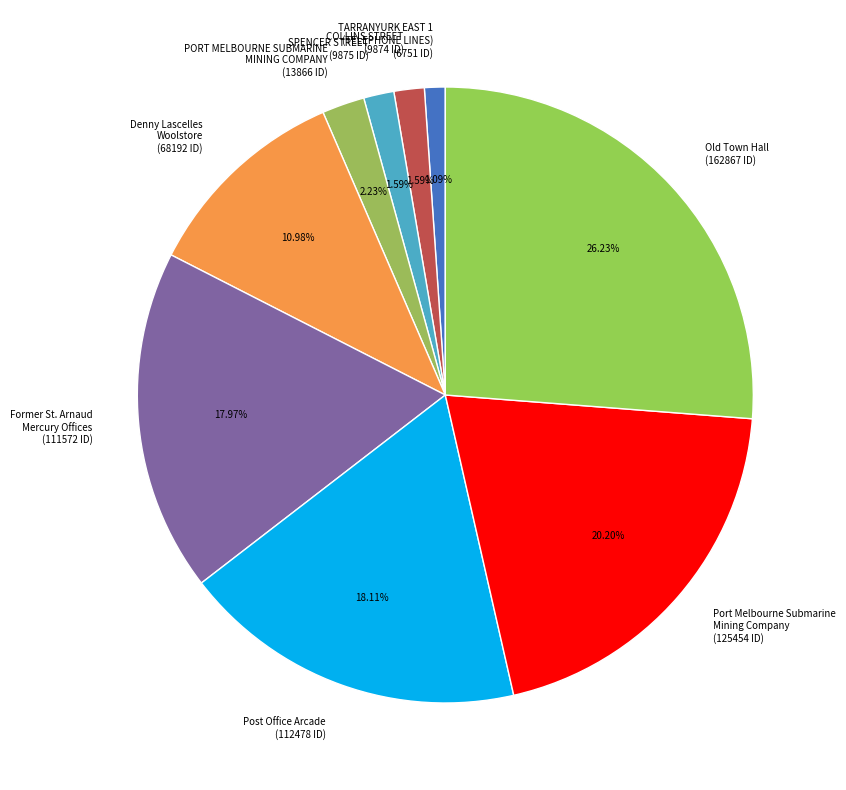

Does COLLINS STREET account for over 50% of the chart?

No